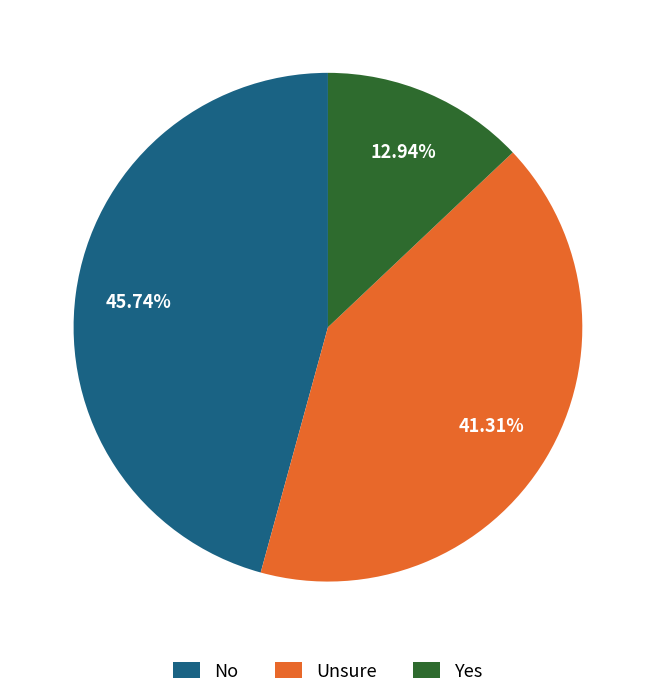

Which has a higher value, Yes or Unsure?

Unsure